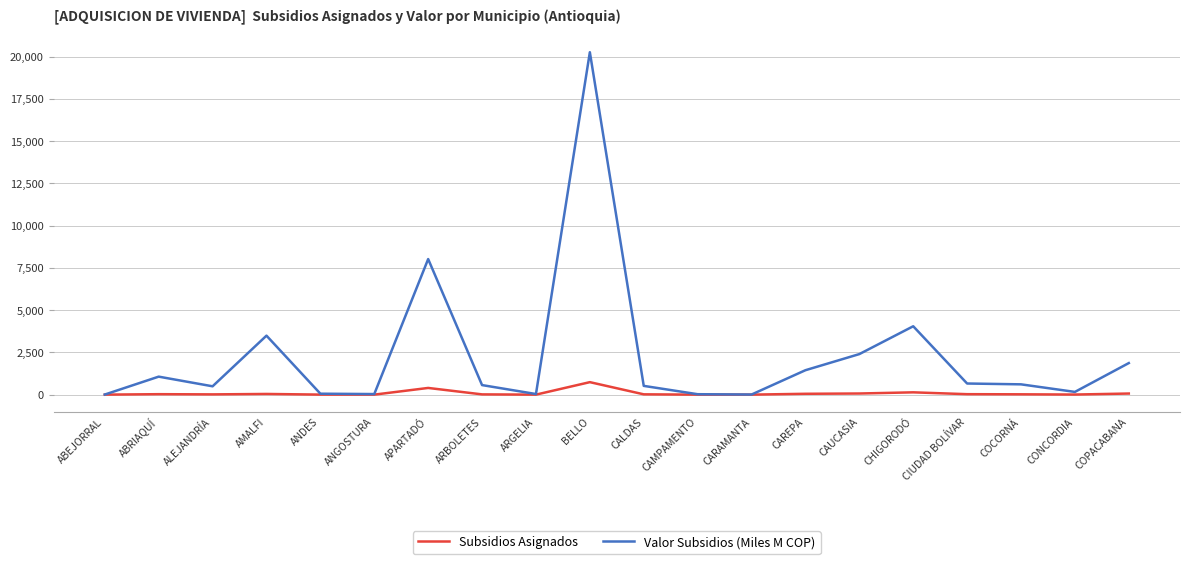

Which category has the highest value across all series?

BELLO